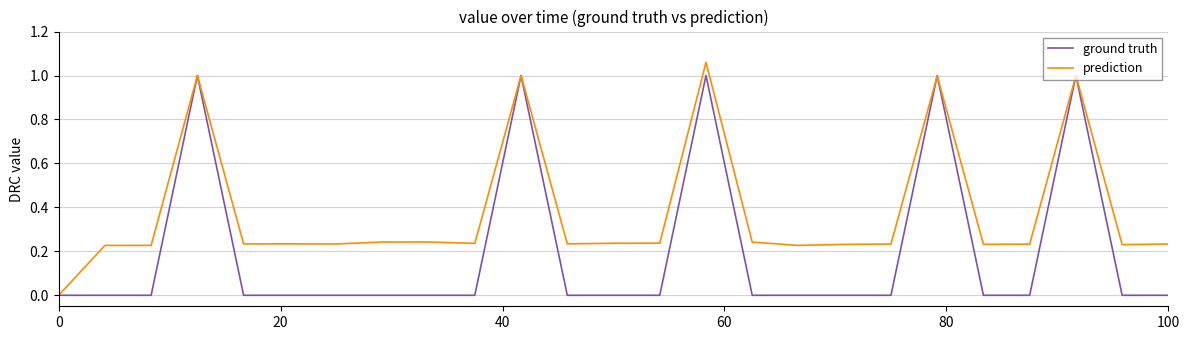

True or false: ground truth has more than 2 points higher than both neighbors.

True